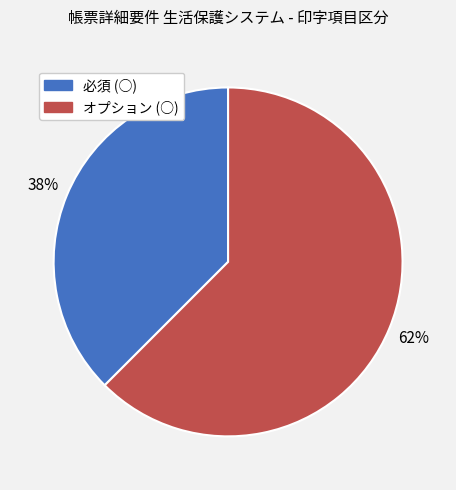

Do 必須 (○) and オプション (○) together represent more than half of the pie?

Yes